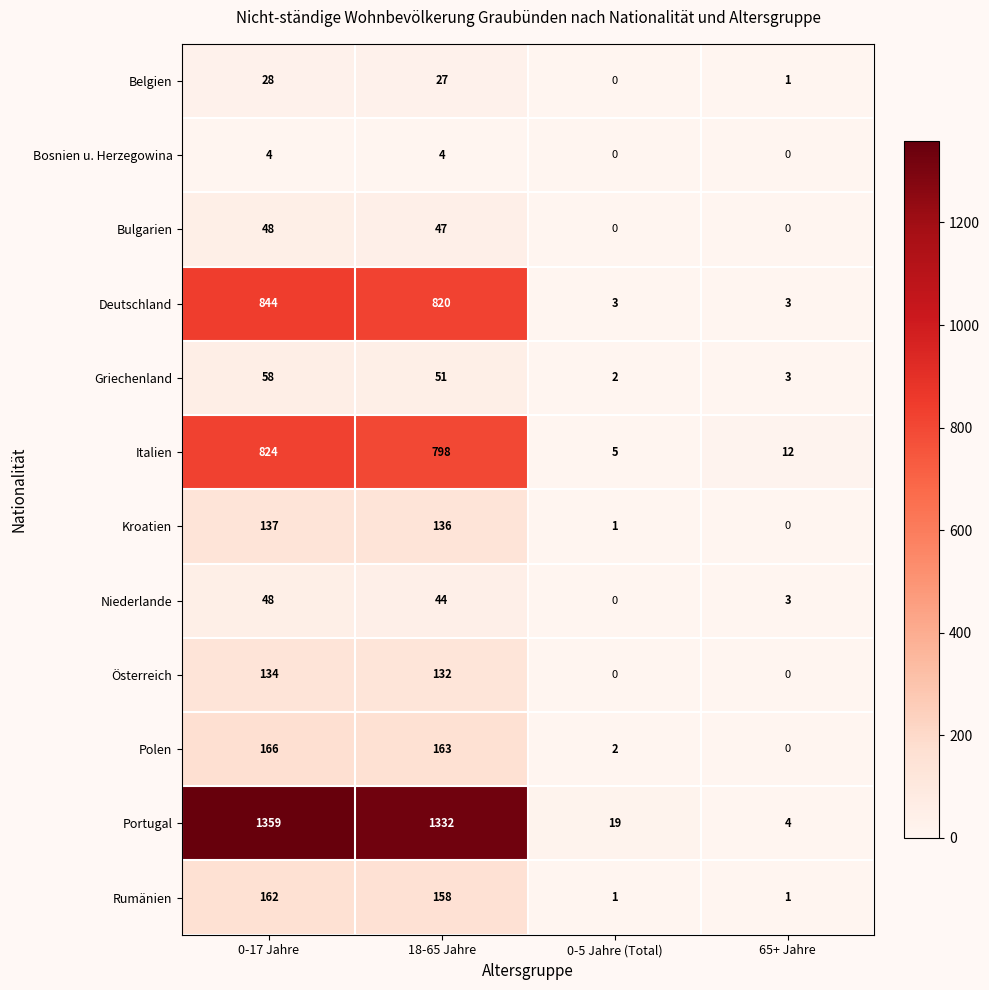

What is the total value across all series at 18-65 Jahre?

3712